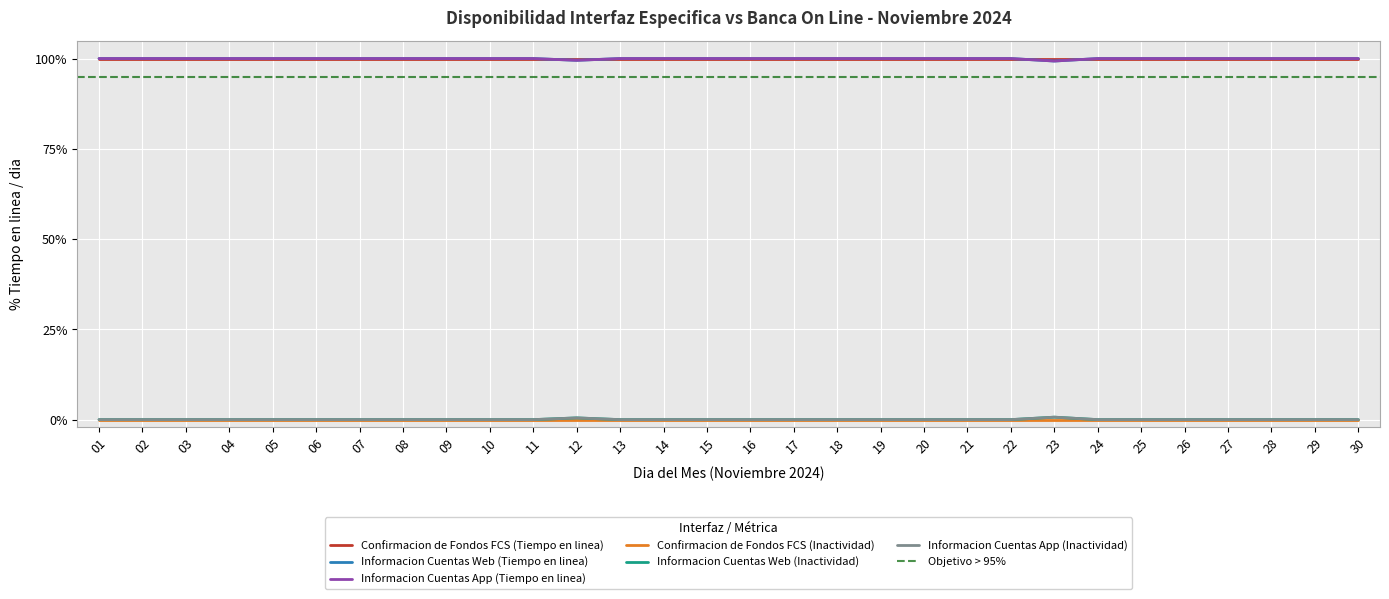

What is the average value of the Informacion Cuentas App (Tiempo en linea) series?

100.0